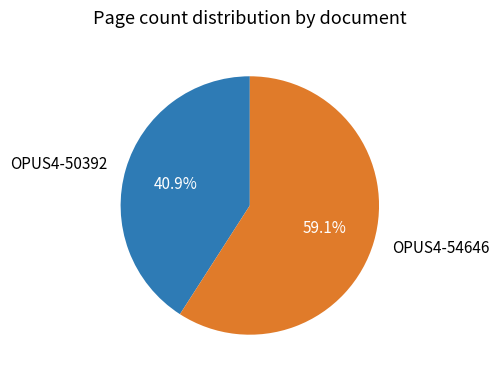

Count the number of slices in the pie.

2